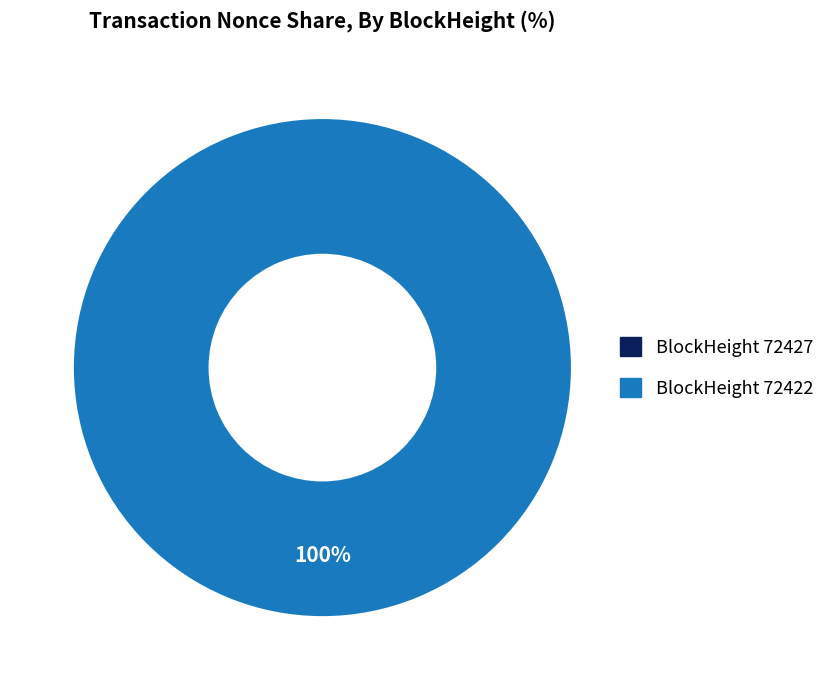

What percentage is the 72422 slice, to the nearest percent?

100%